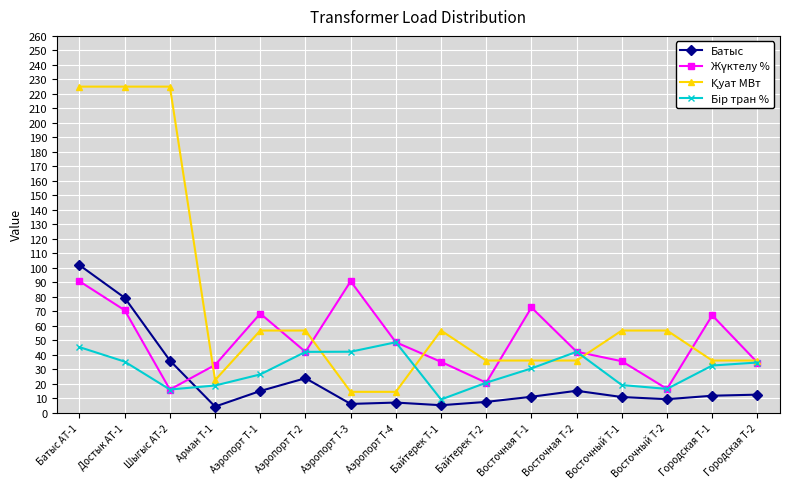

What position from the right is Батыс АТ-1?

16